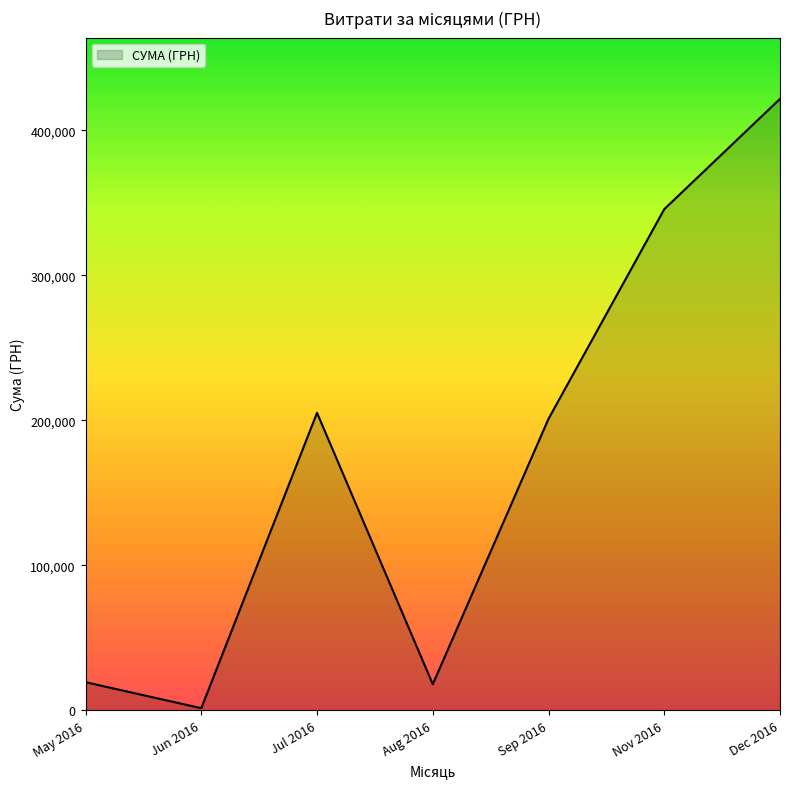

What is the change in value from May 2016 to Sep 2016?

+181661.6